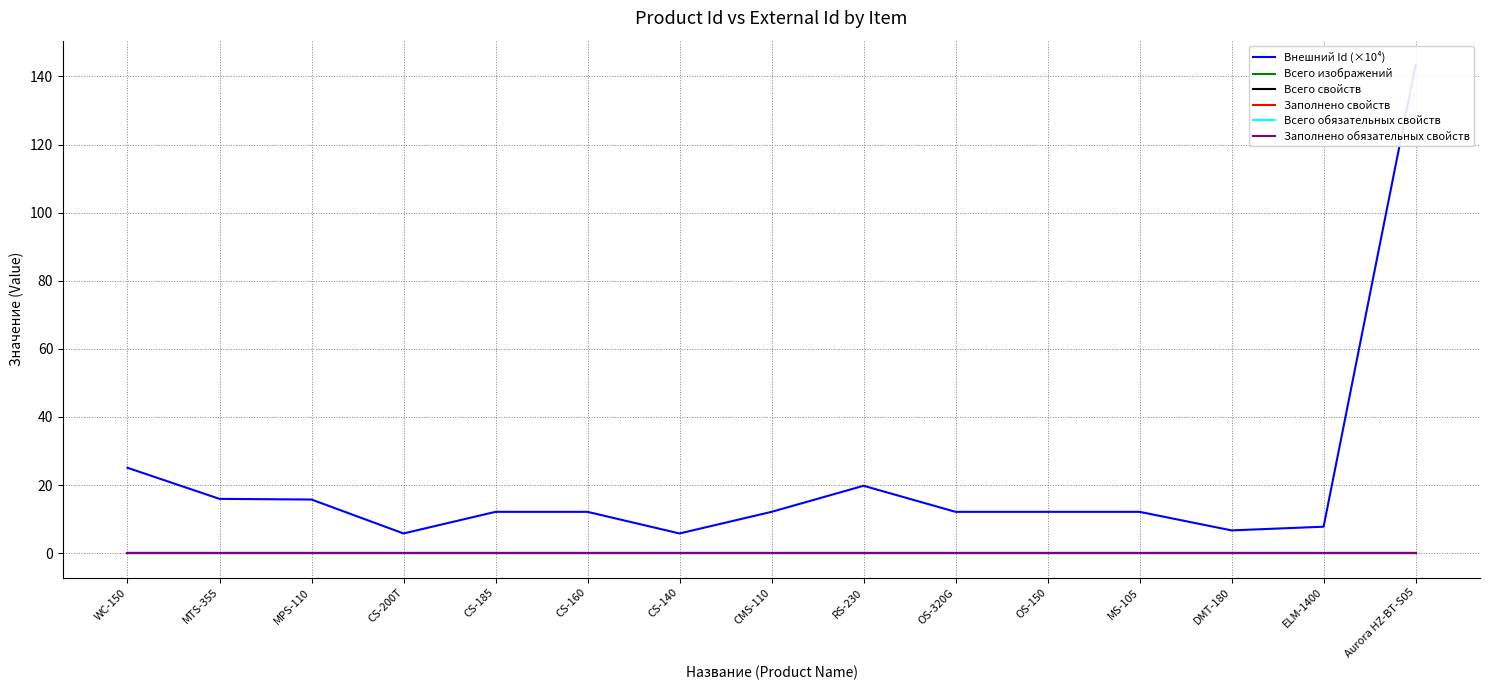

True or false: Всего изображений and Заполнено свойств intersect in this chart.

False